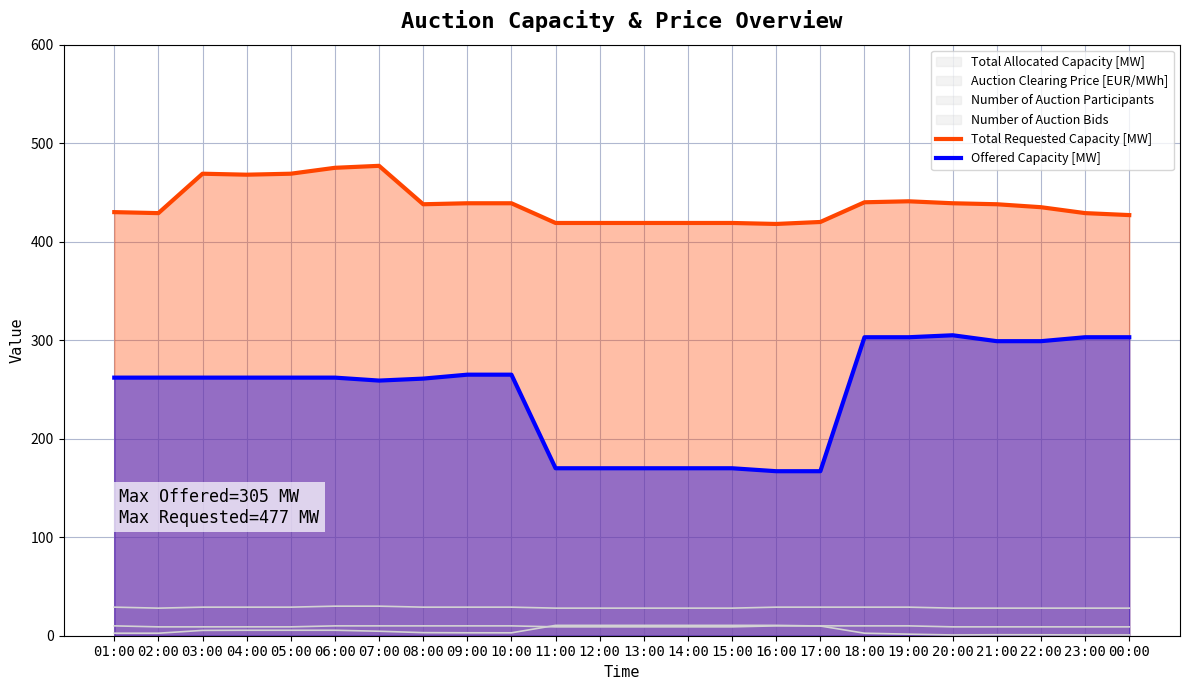

At which label does Offered Capacity [MW] first exceed 262?

09:00